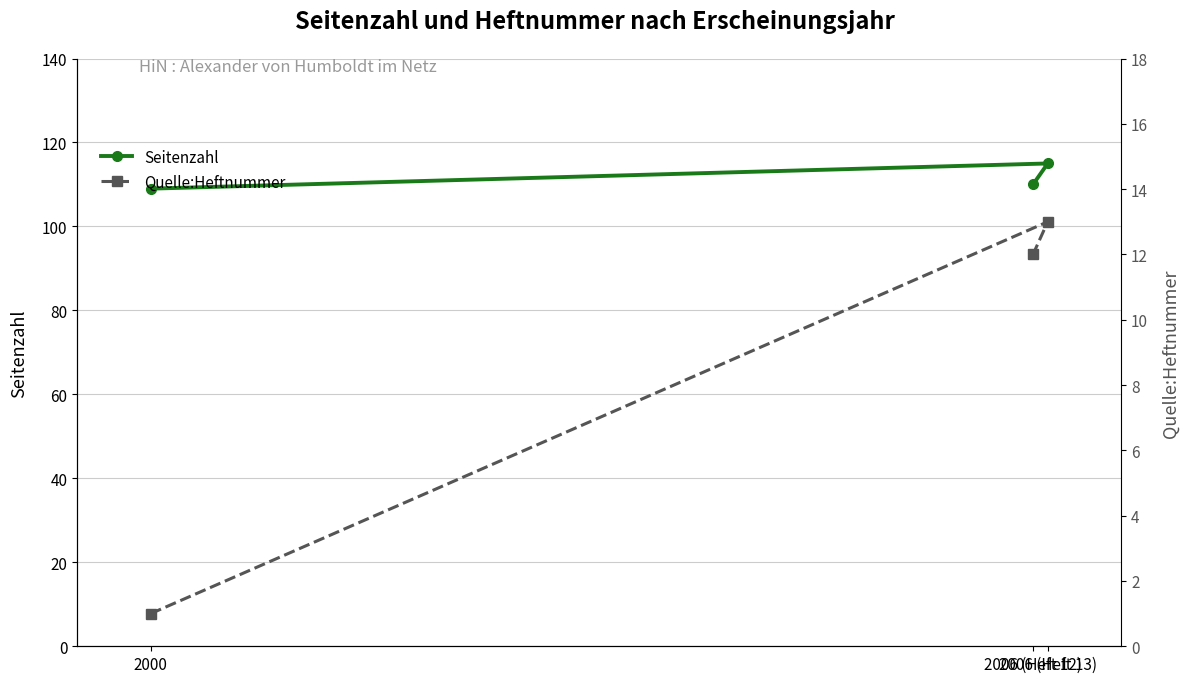

At which category is the sum across all series the highest?

2006 (Heft 13)